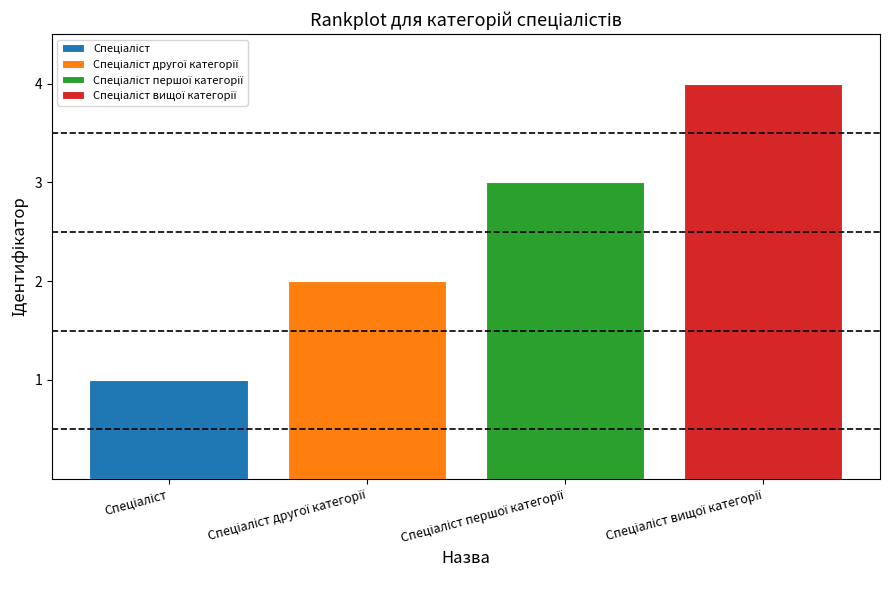

Count the number of values greater than 3.

1